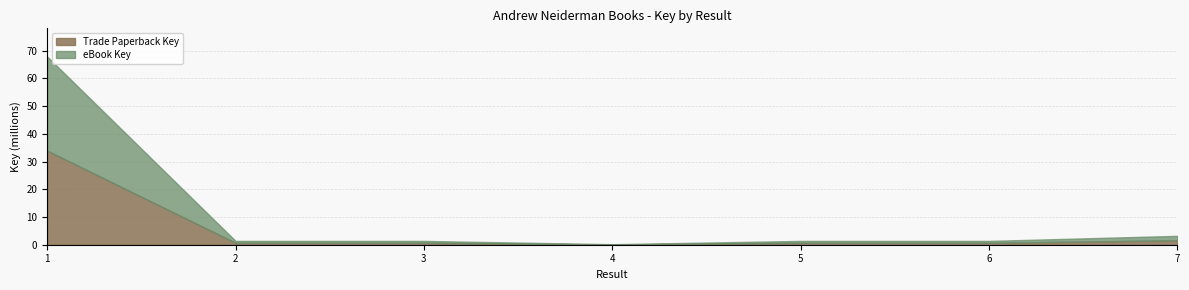

Reading left to right, transcribe all the data shown in this chart.

Trade Paperback Key: 1=33936674	2=686717	3=688002	4=90658	5=686716	6=686283	7=1602272
eBook Key: 1=33936674	2=686717	3=688002	4=90658	5=686716	6=686283	7=1602272